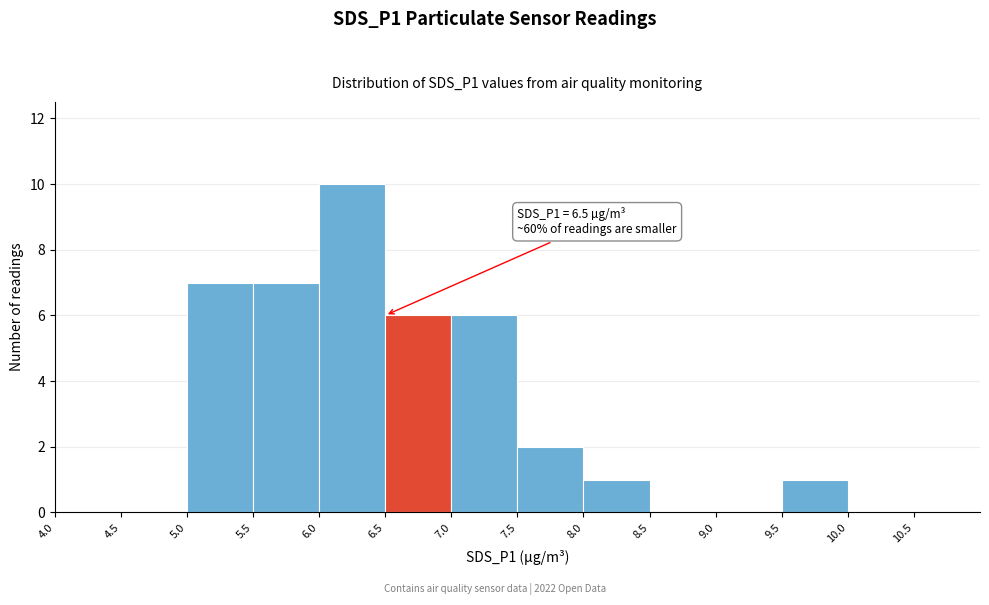

Over which range of the x-axis is the bar tallest?

6.0 to 6.5